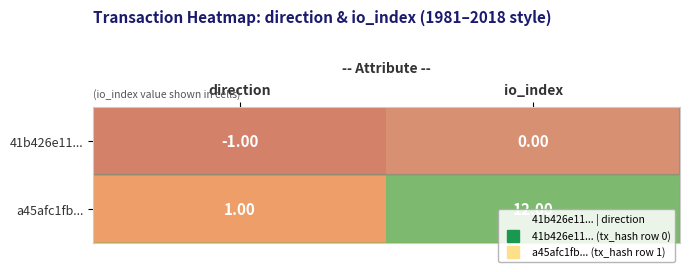

List the series in order of their peak value, highest first.

a45afc1fb..., 41b426e11...